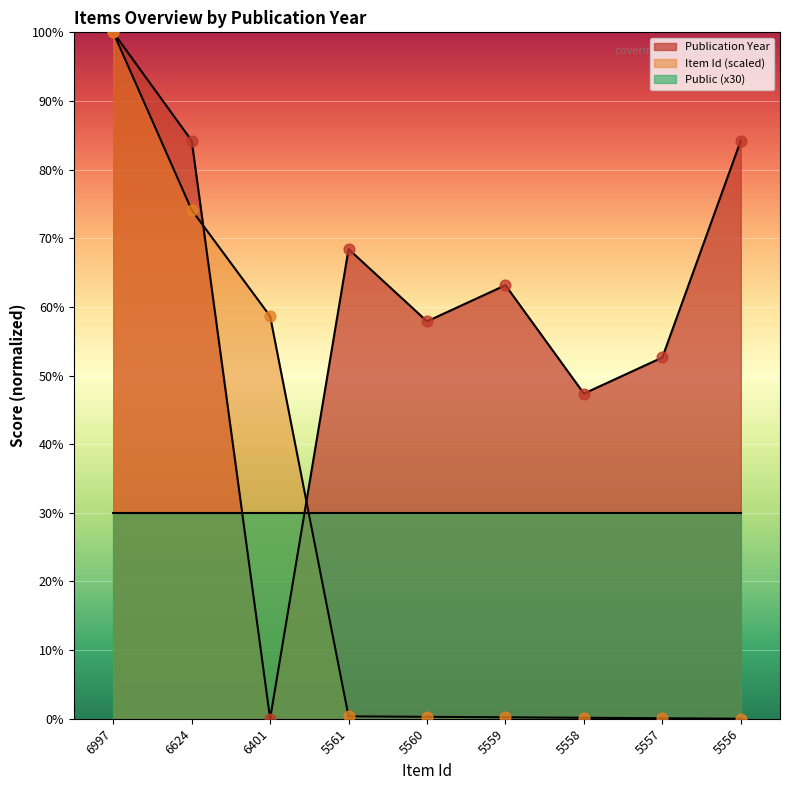

Which series has the largest total across all categories?

Publication Year